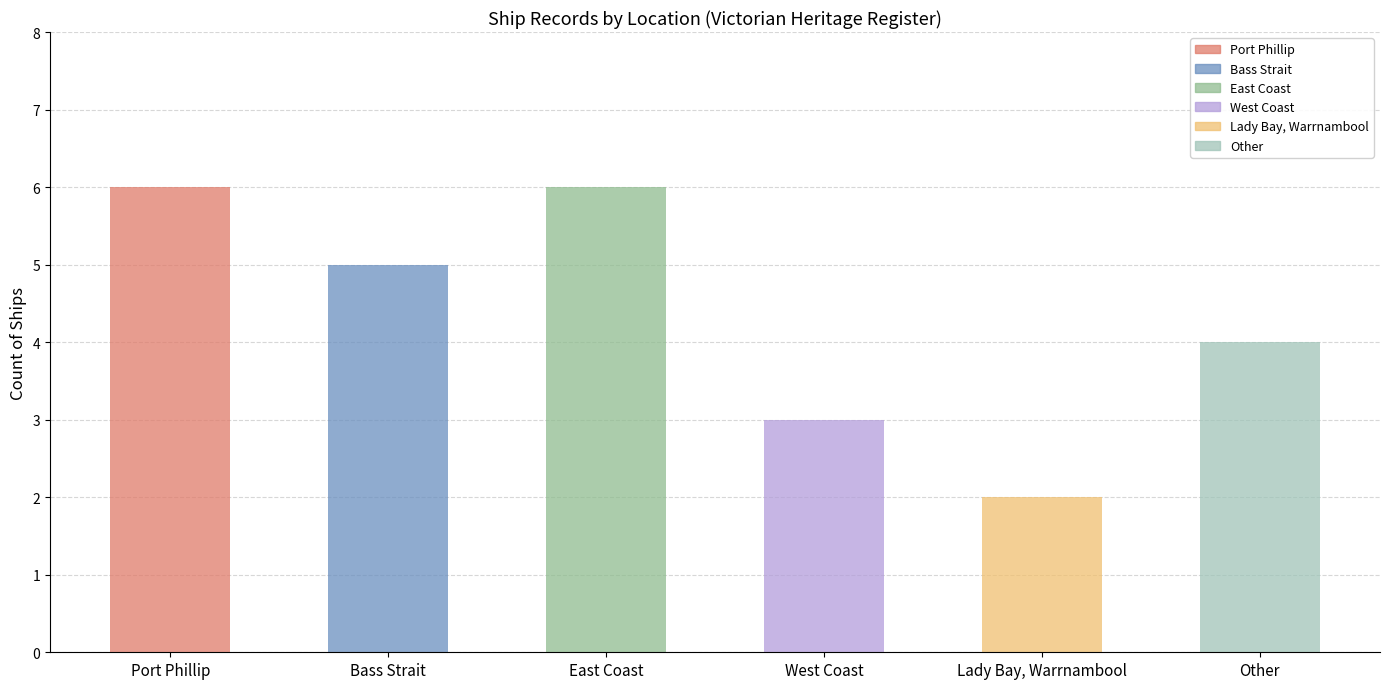

What is the greatest value displayed?

6